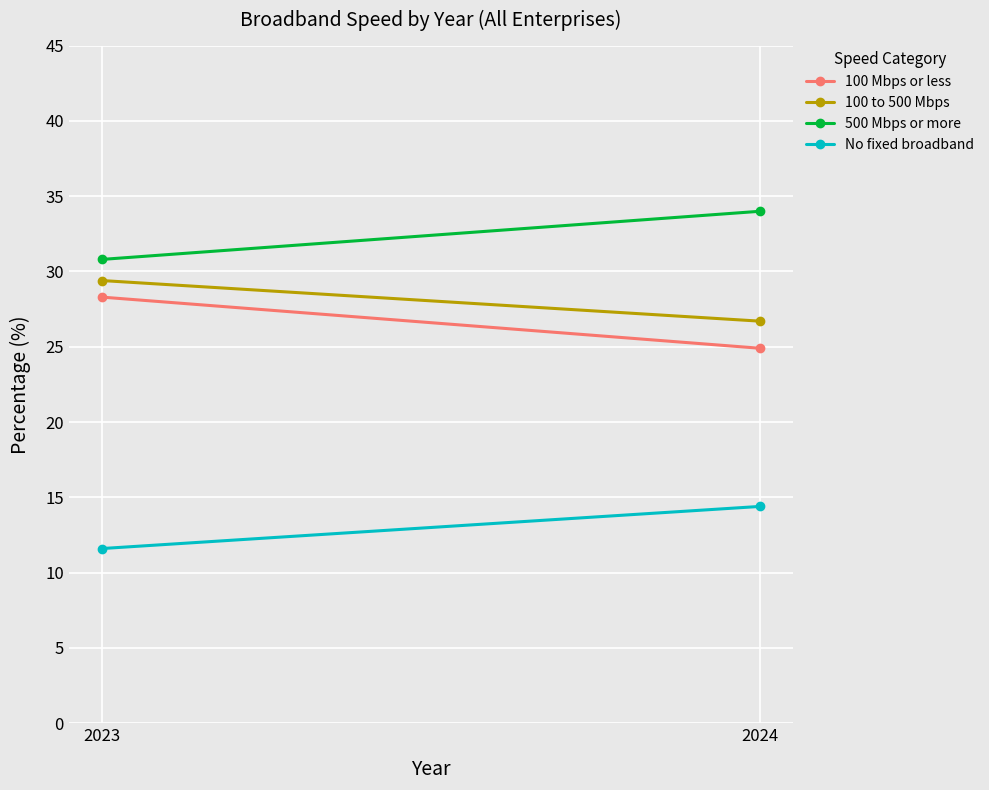

What is the spread (max minus min) of values at 2023?

19.2